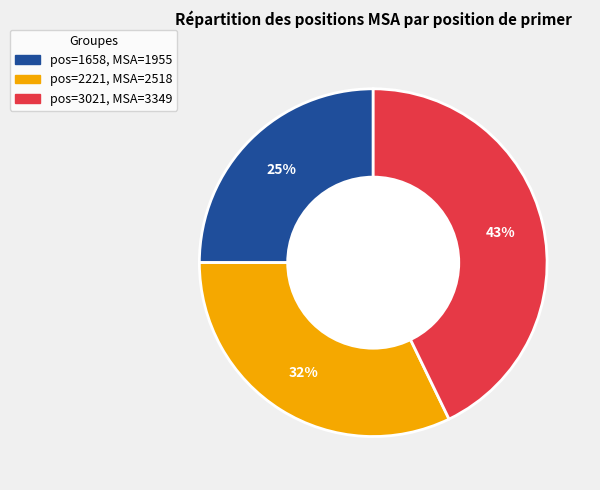

To the nearest percent, what is the difference between the largest and smallest slice percentages?

18%